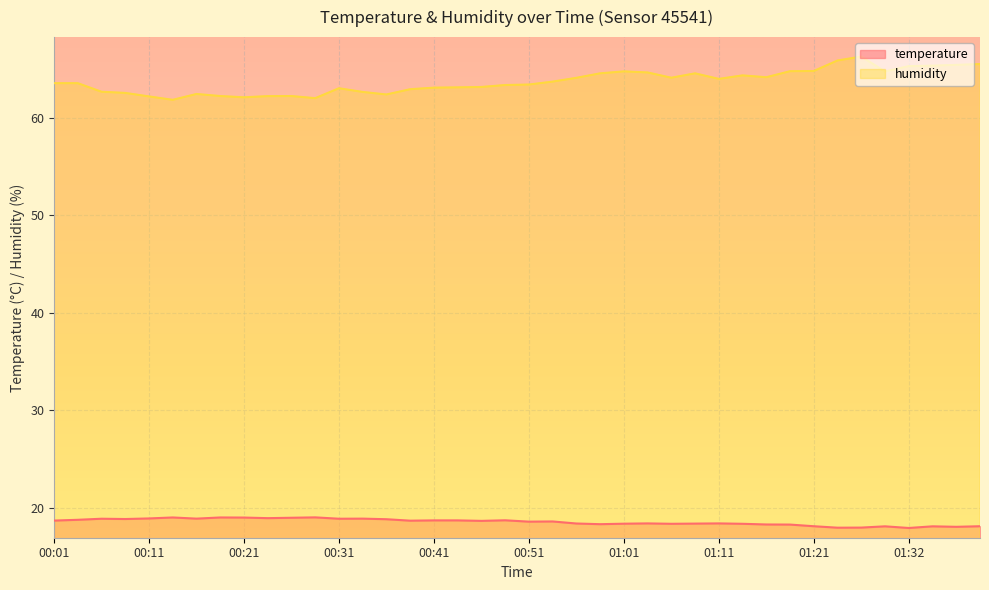

True or false: temperature and humidity intersect in this chart.

False